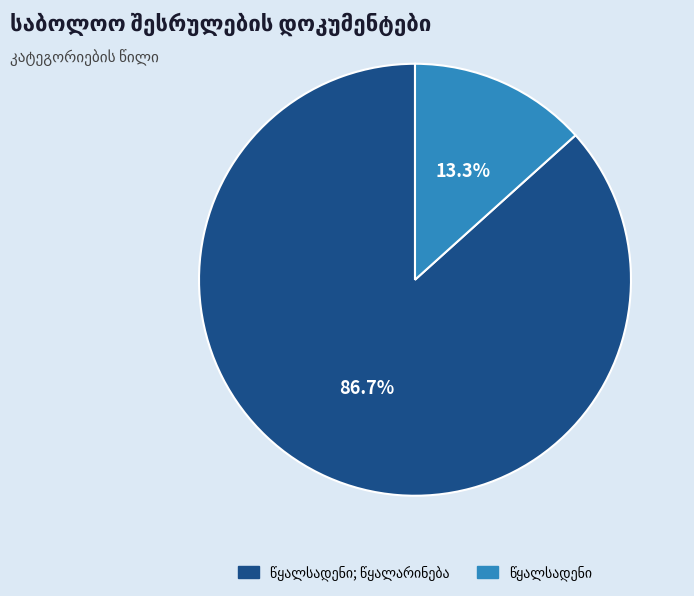

Does any single category account for the majority?

Yes